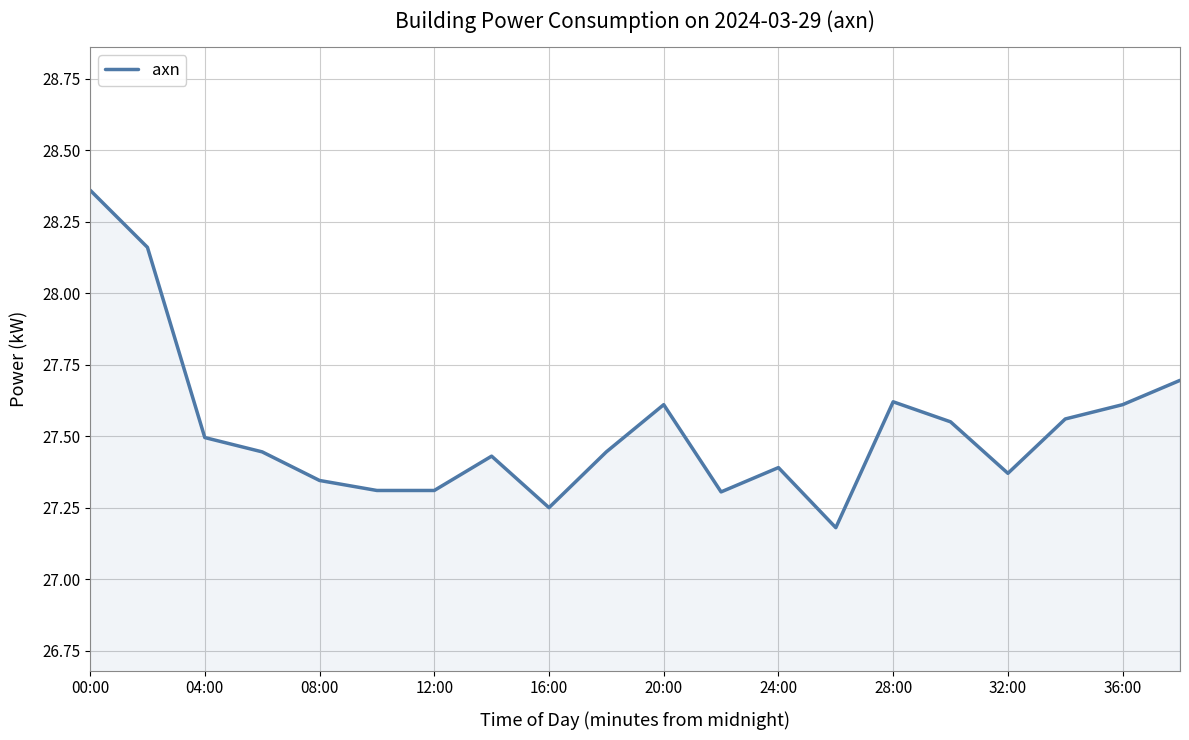

What is the difference between the maximum and minimum values?

1.2